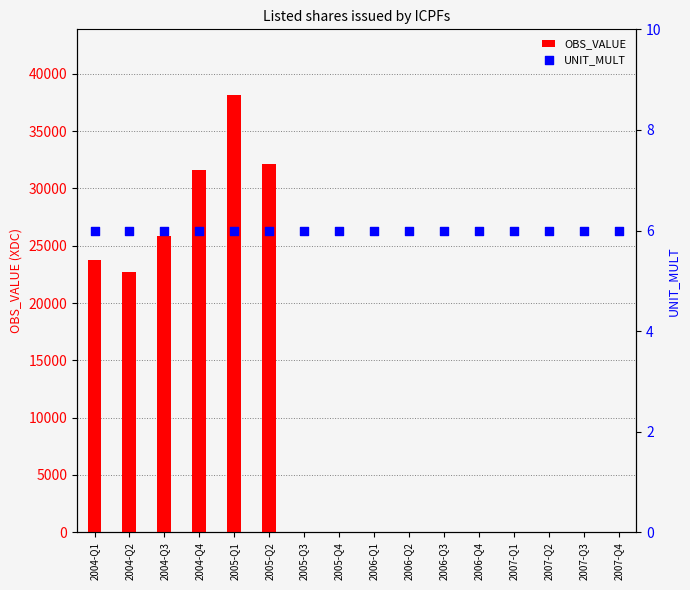

At how many categories does at least one series exceed 36532?

1